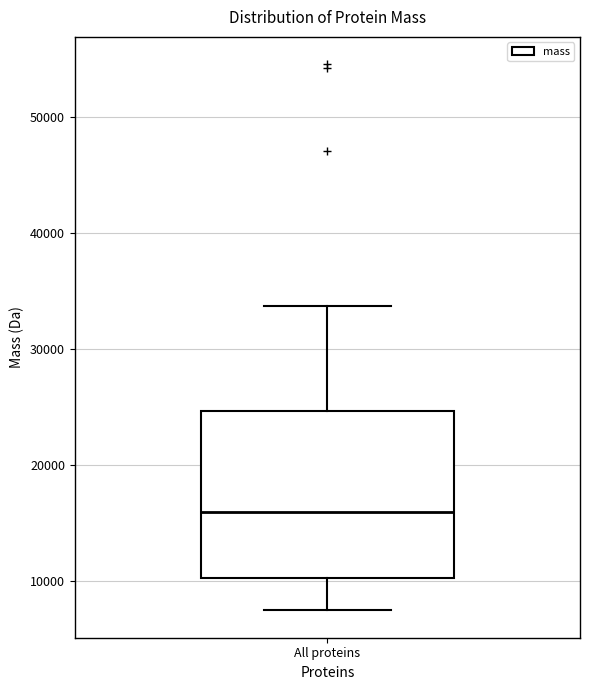

Transcribe this box plot: give where the median line is, the range the box spans, and where the two whiskers end, as read against the y-axis. The values are not printed on the chart, so give them approximately, as read against the axis.

median 16000, box 10000 to 25000, whiskers 7000 to 34000